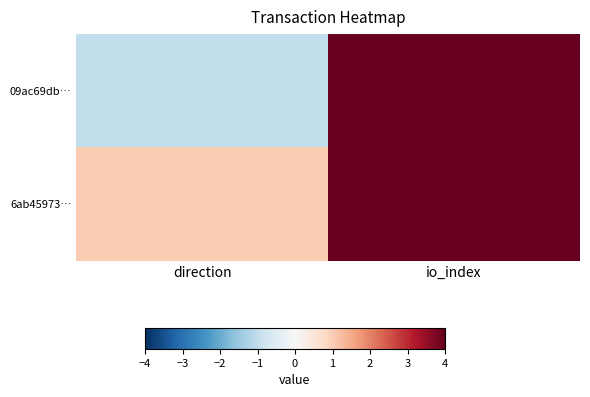

What is the difference between the highest and lowest values at io_index?

9